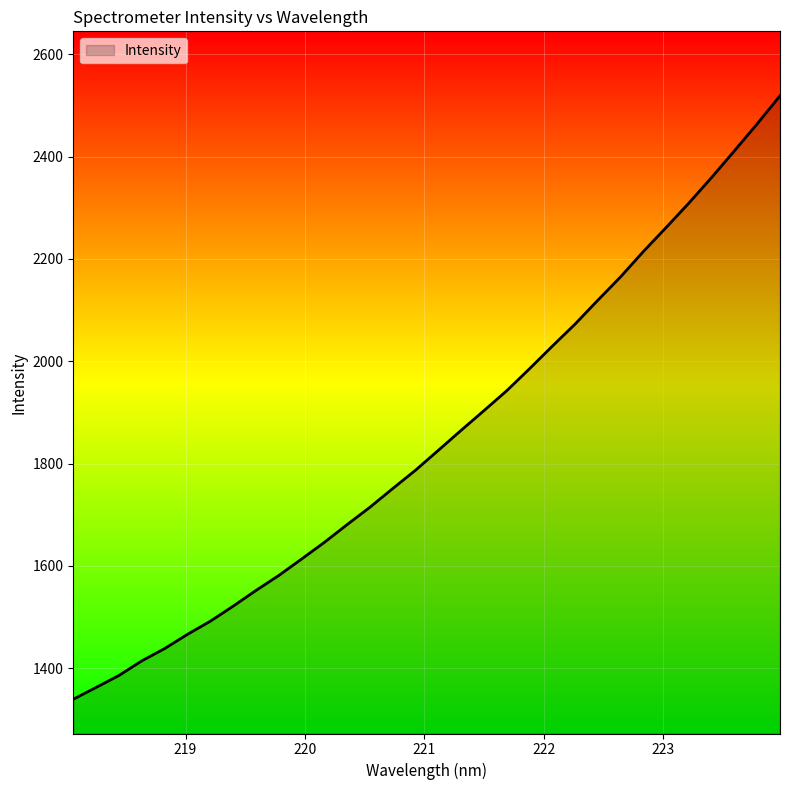

What is the sum of all values?

59190.5